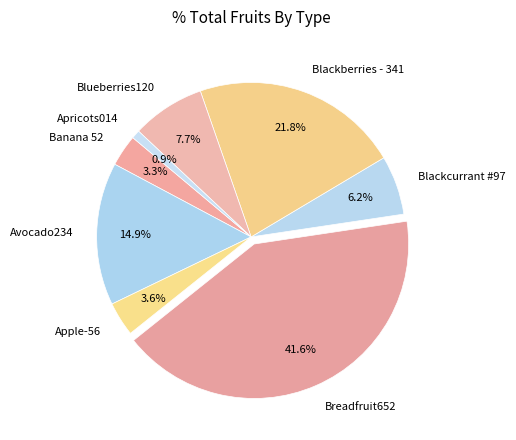

Count the number of slices in the pie.

8